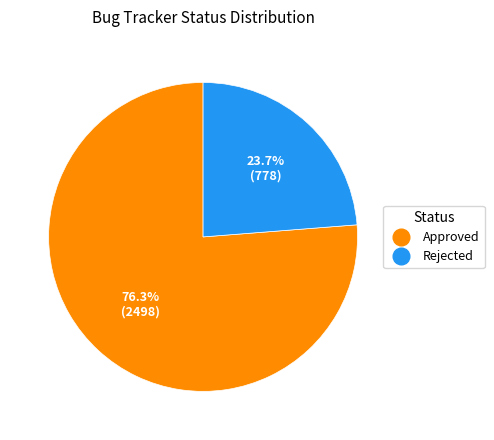

Does any single category account for the majority?

Yes